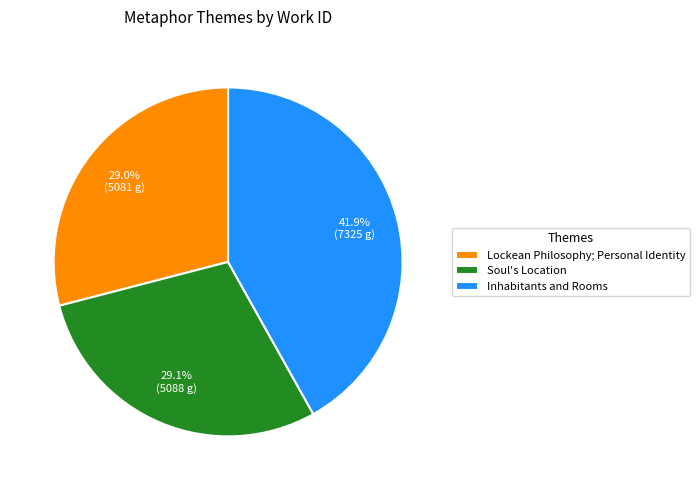

Which slice is the largest?

Inhabitants and Rooms